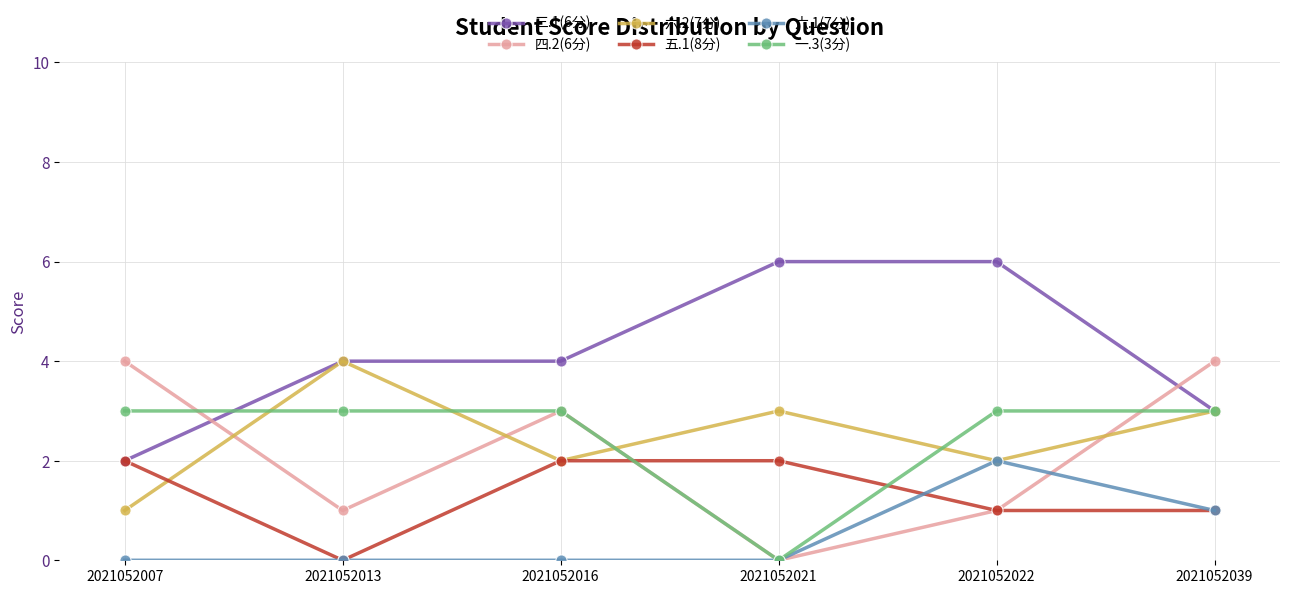

Between 2021052013 and 2021052021, which series saw the biggest shift?

一.3(3分)